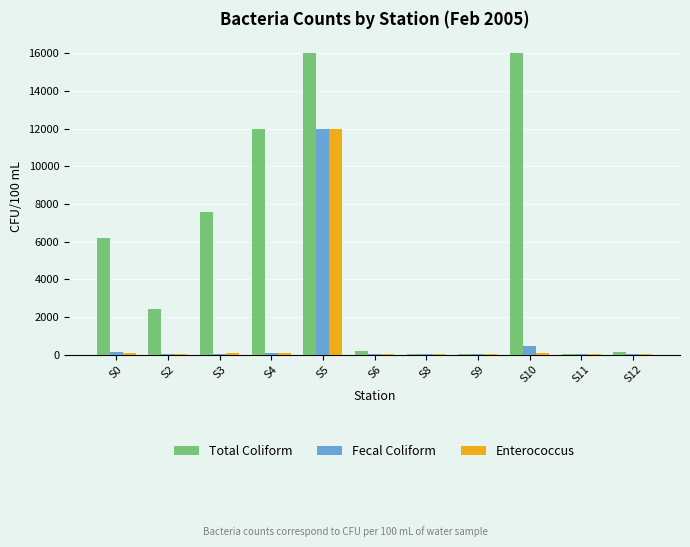

Which series changed the most between S0 and S10?

Total Coliform